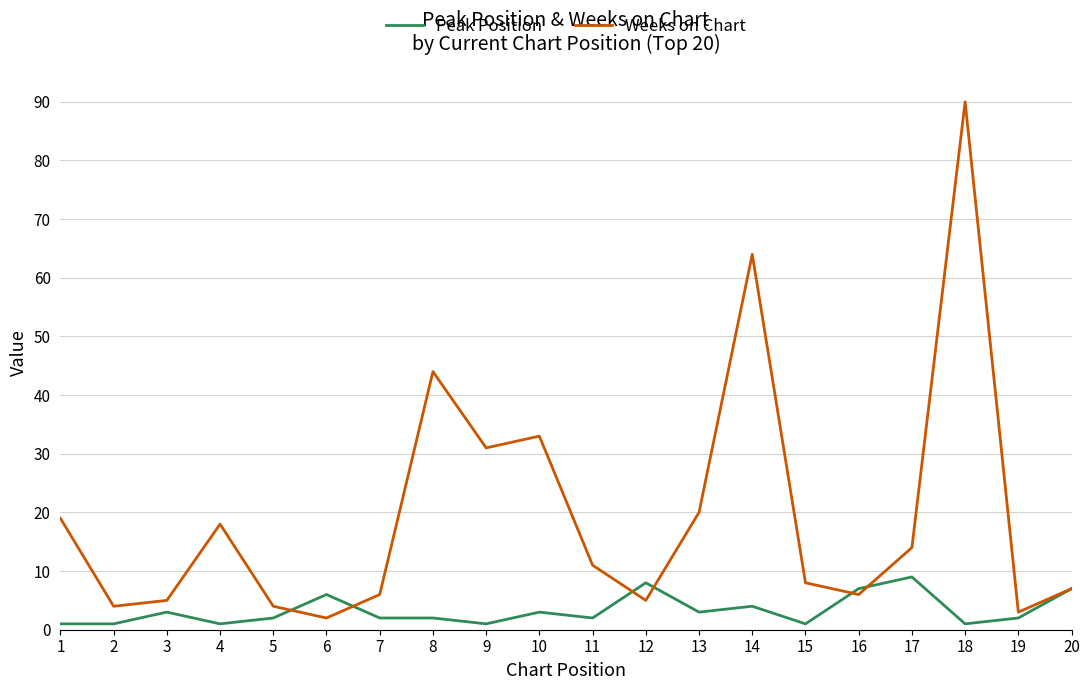

What is the maximum value shown in the chart?

90